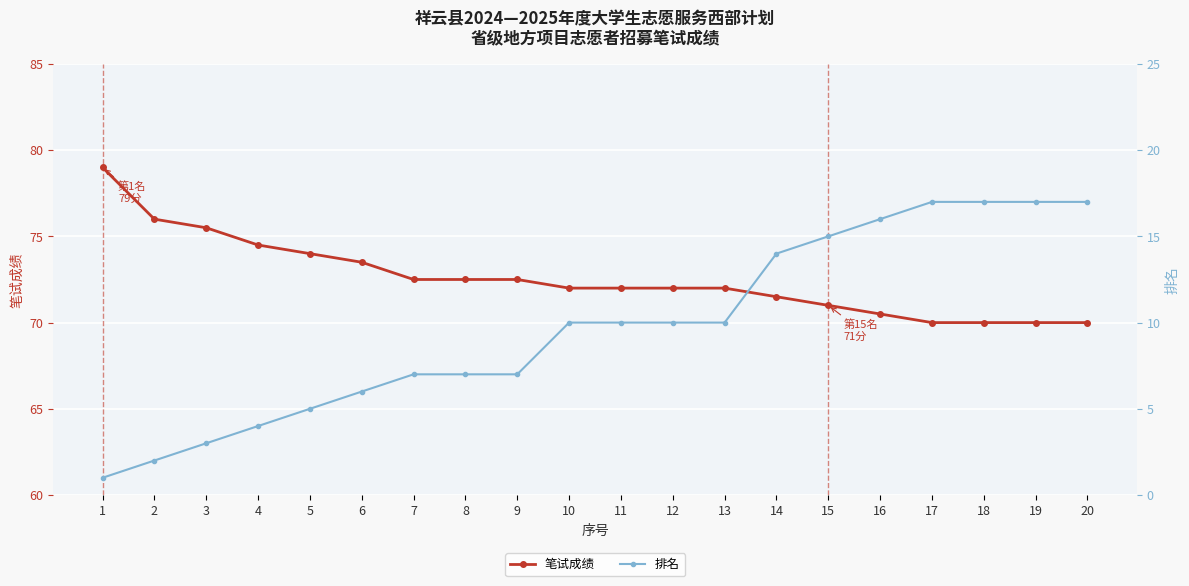

True or false: 笔试成绩 has more than 2 interior local peaks.

False